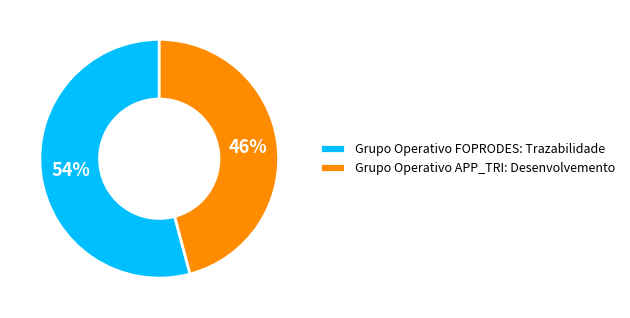

How many segments does this pie chart have?

2